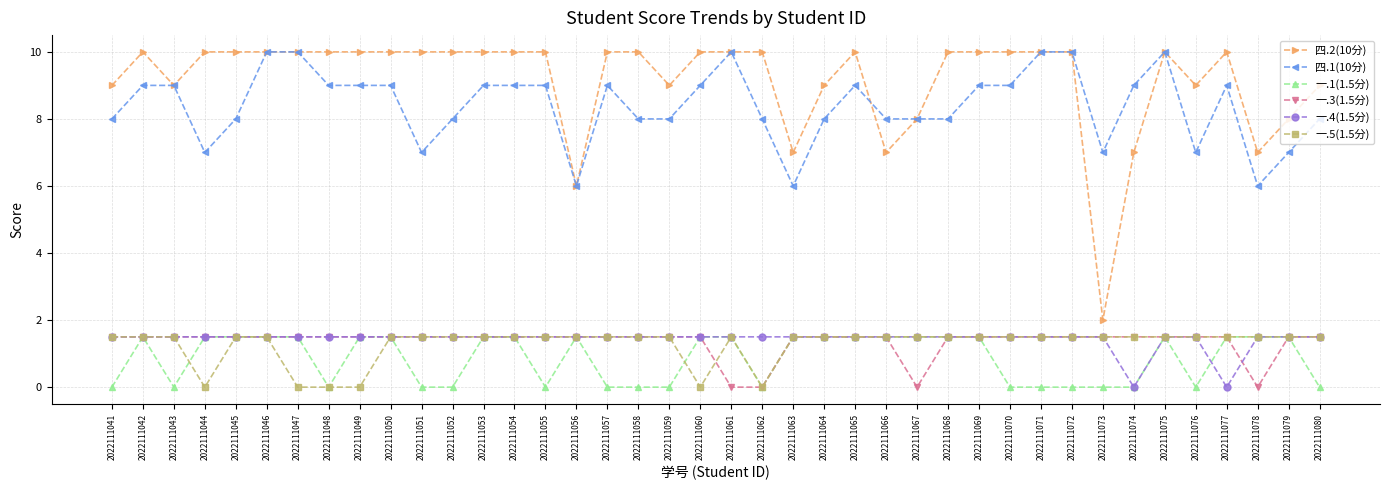

How many lines are shown in the chart?

6